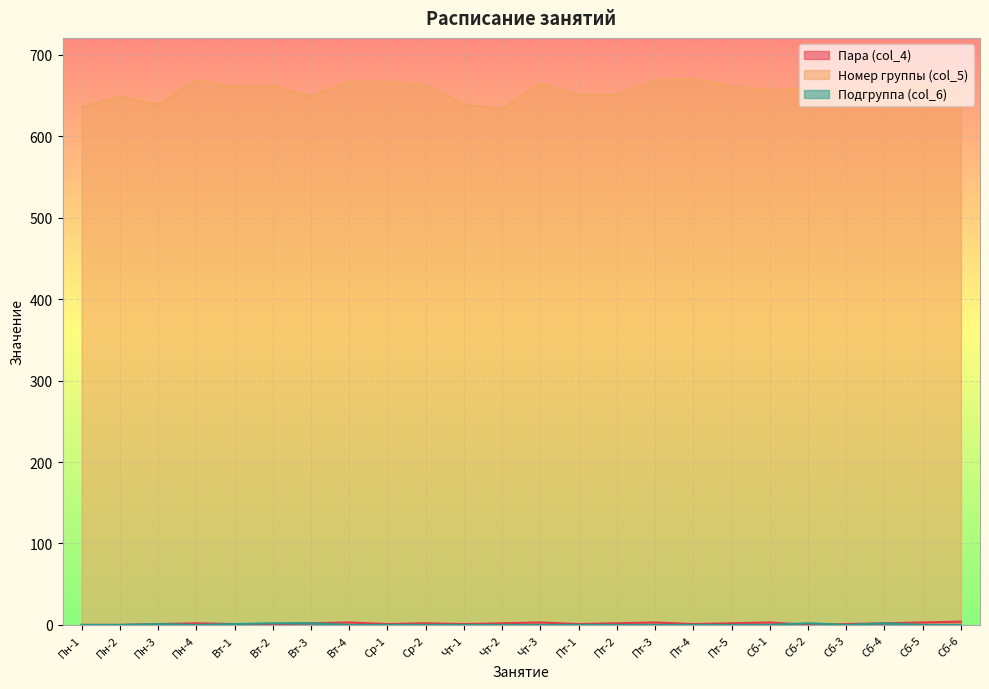

Where is Подгруппа (col_6) nearest to the value 1?

Пн-3